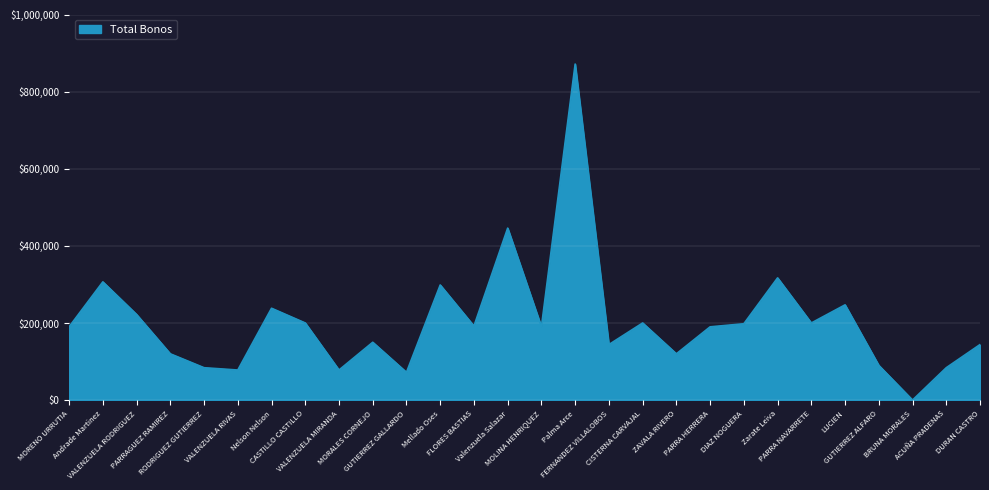

Which label corresponds to the largest value in the chart?

Palma Arce